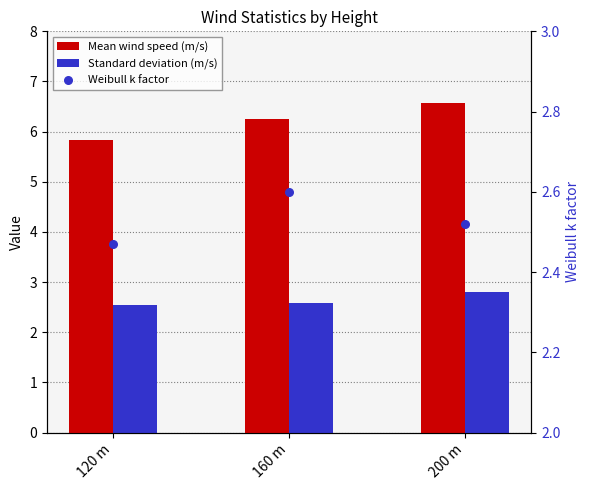

What are all the series names shown in the legend?

Mean wind speed (m/s), Standard deviation (m/s), Weibull k factor